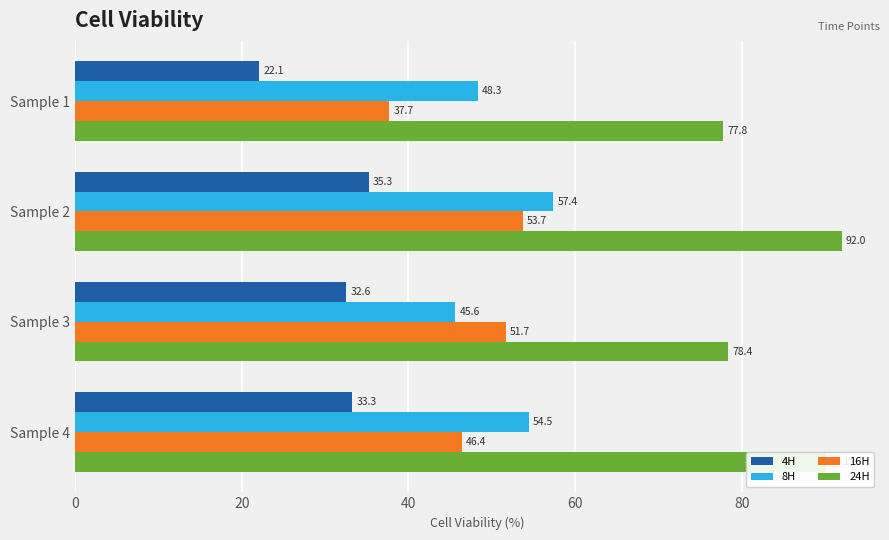

What is the sum of all 16H values?

189.5